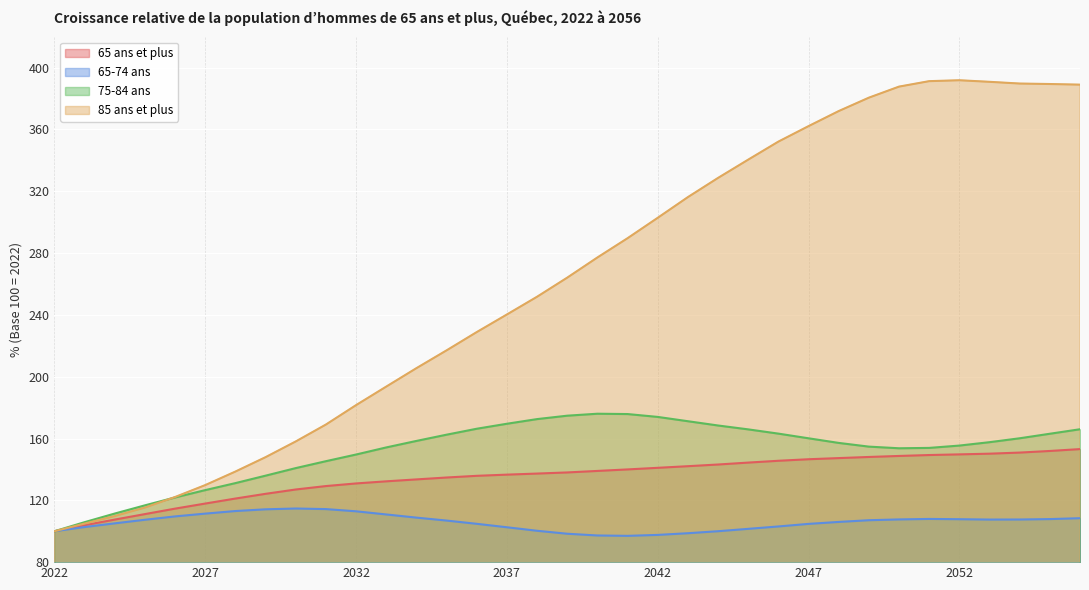

Is the value of 75-84 ans at 2032 greater than the value of 65-74 ans at 2042?

Yes